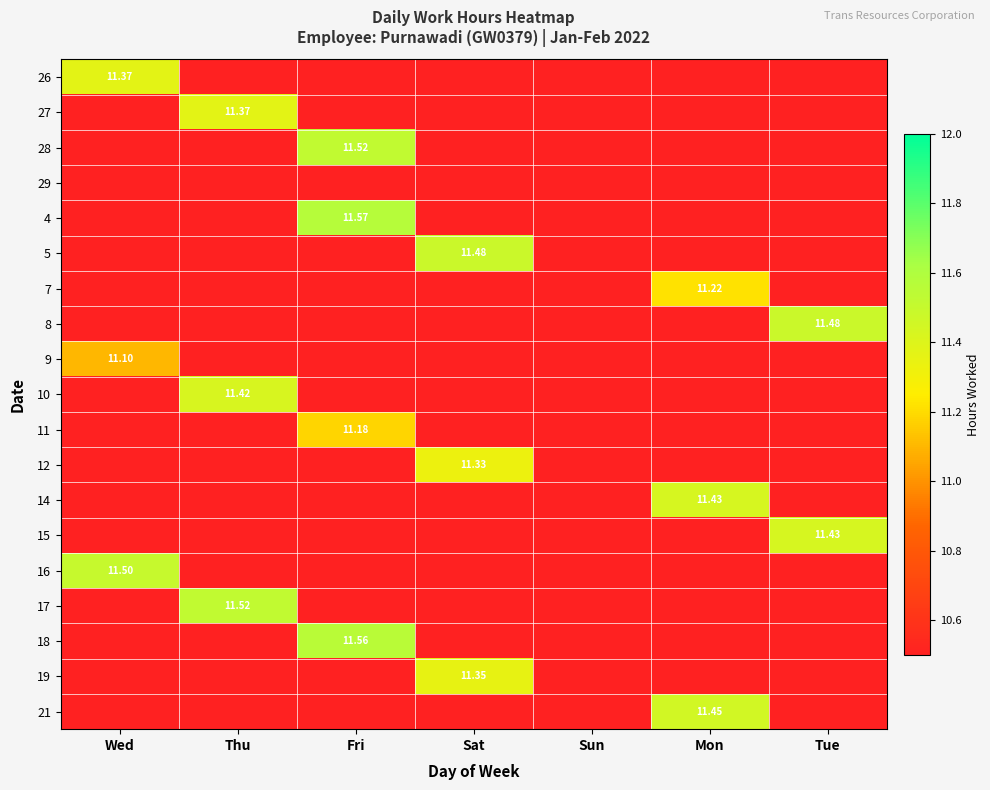

Rank the categories by 9 value from highest to lowest.

Wed, Thu, Fri, Sat, Sun, Mon, Tue